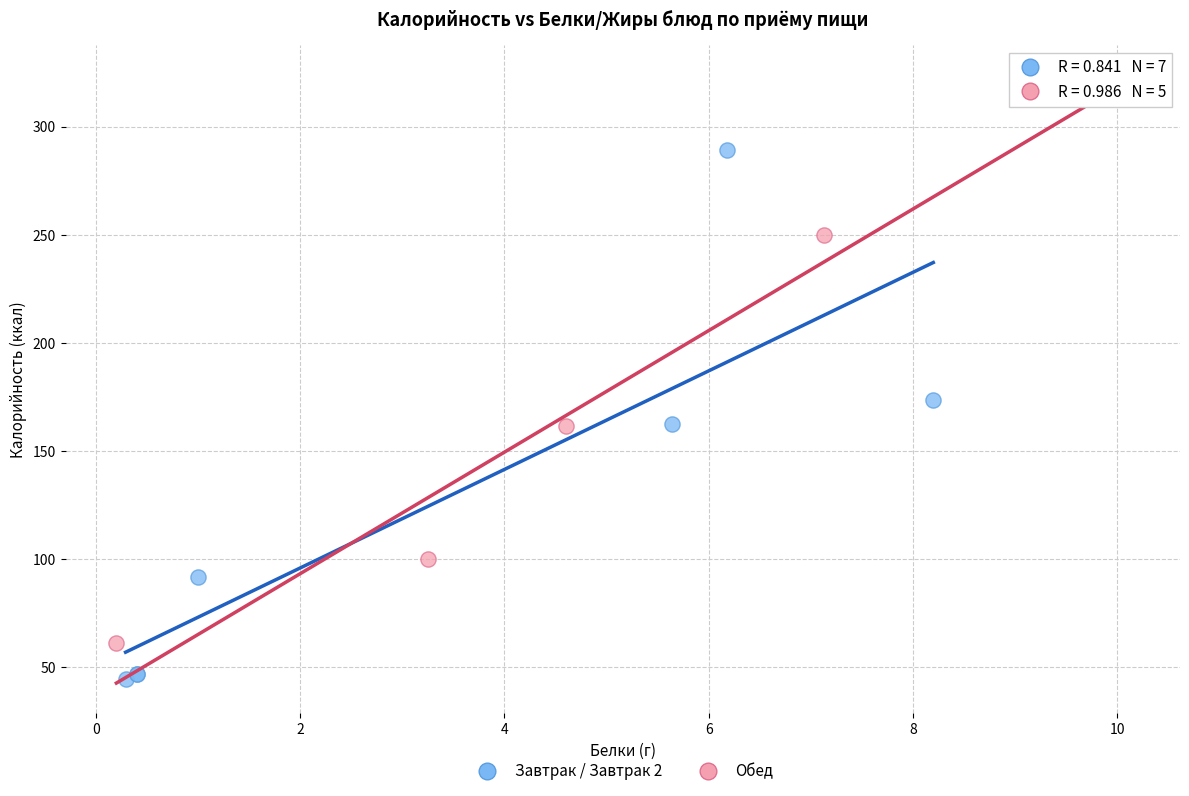

Which series reaches the minimum Y coordinate?

Завтрак / Завтрак 2